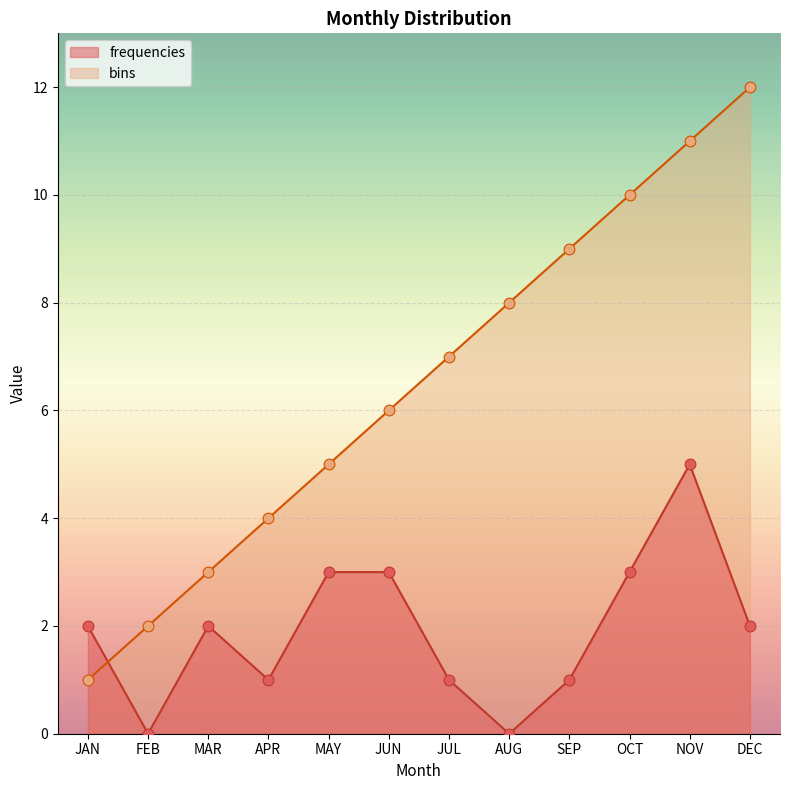

Which series has the largest Y range (max minus min)?

bins